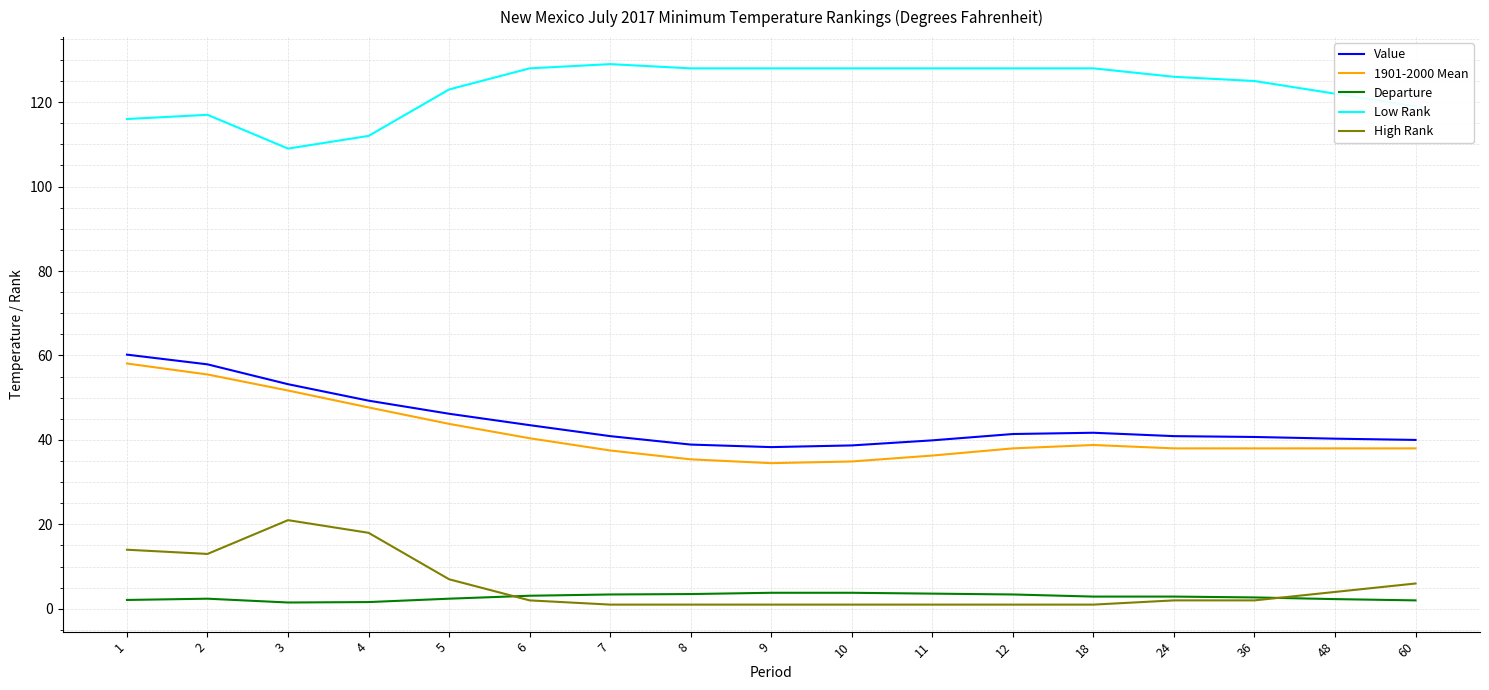

What is the maximum value for Departure?

3.8